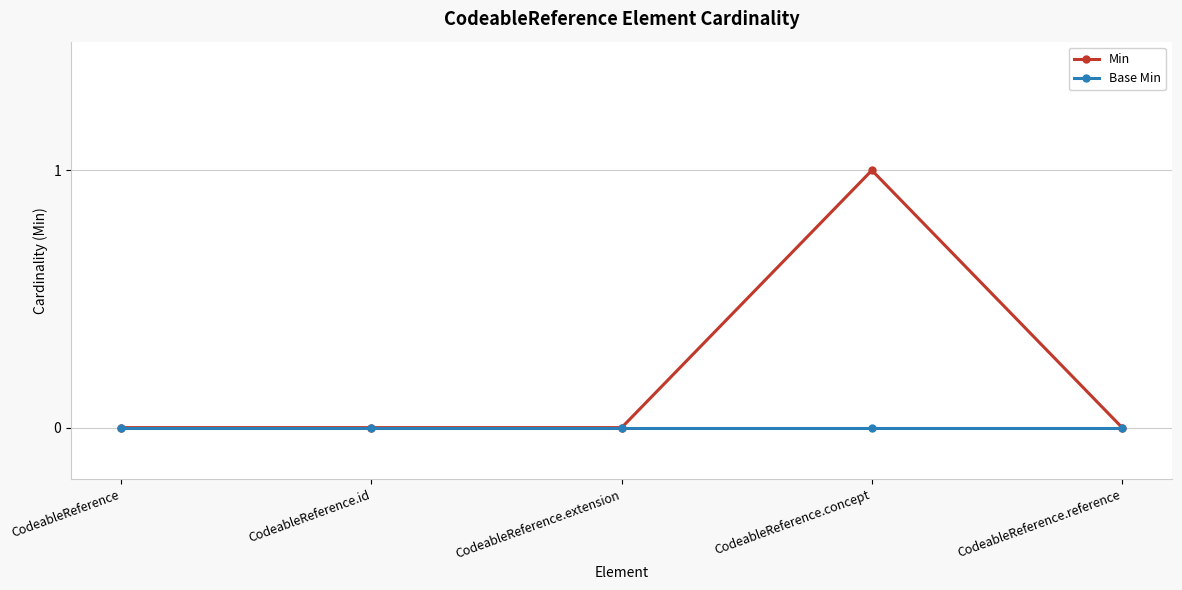

At which category is the sum across all series the highest?

CodeableReference.concept